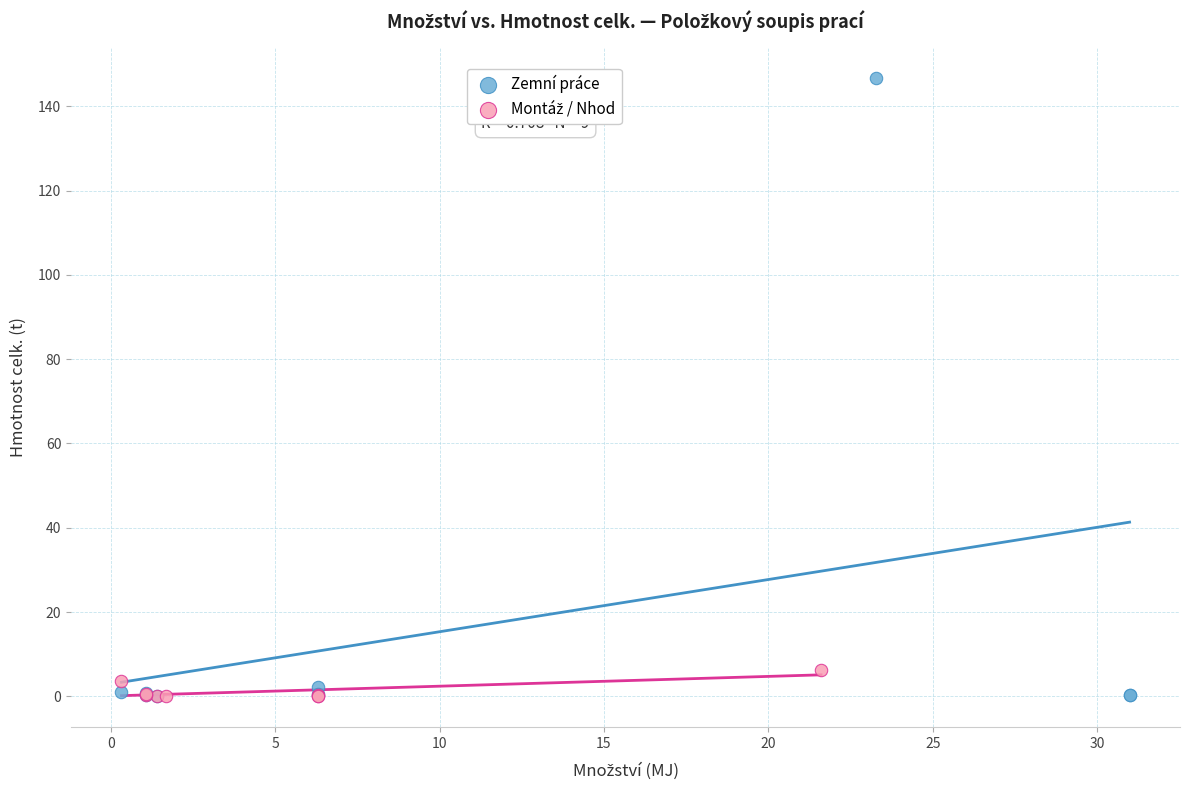

Which series contains the highest Y value?

Zemní práce